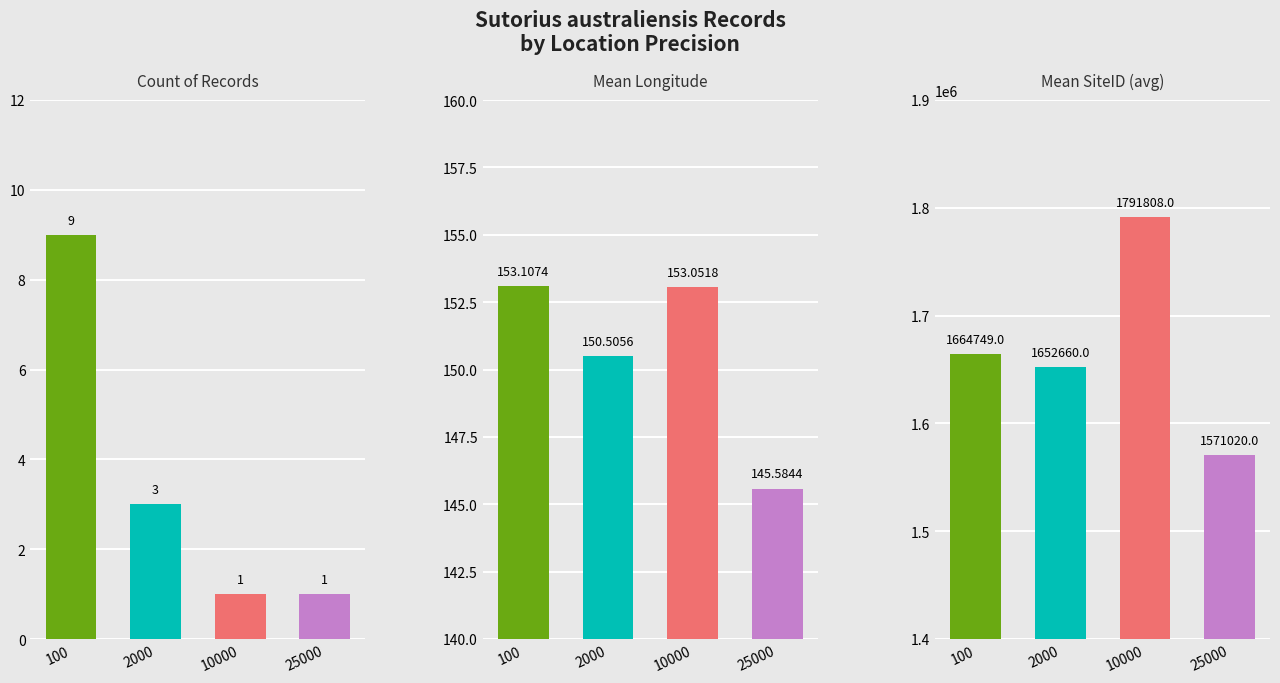

True or false: 2000 has a value of 3.0 at 100.

True